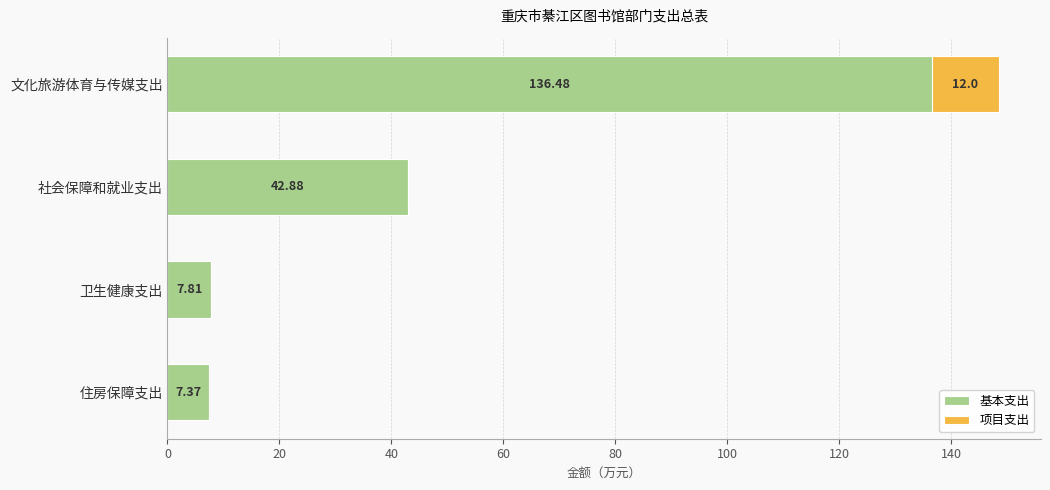

What is the total value across all series at 社会保障和就业支出?

42.9